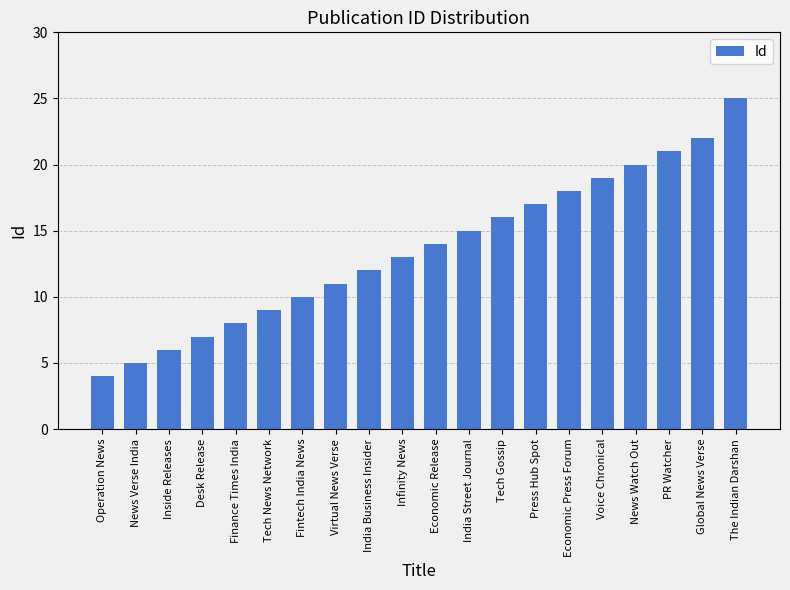

What is the label of the 19th bar from the right?

News Verse India